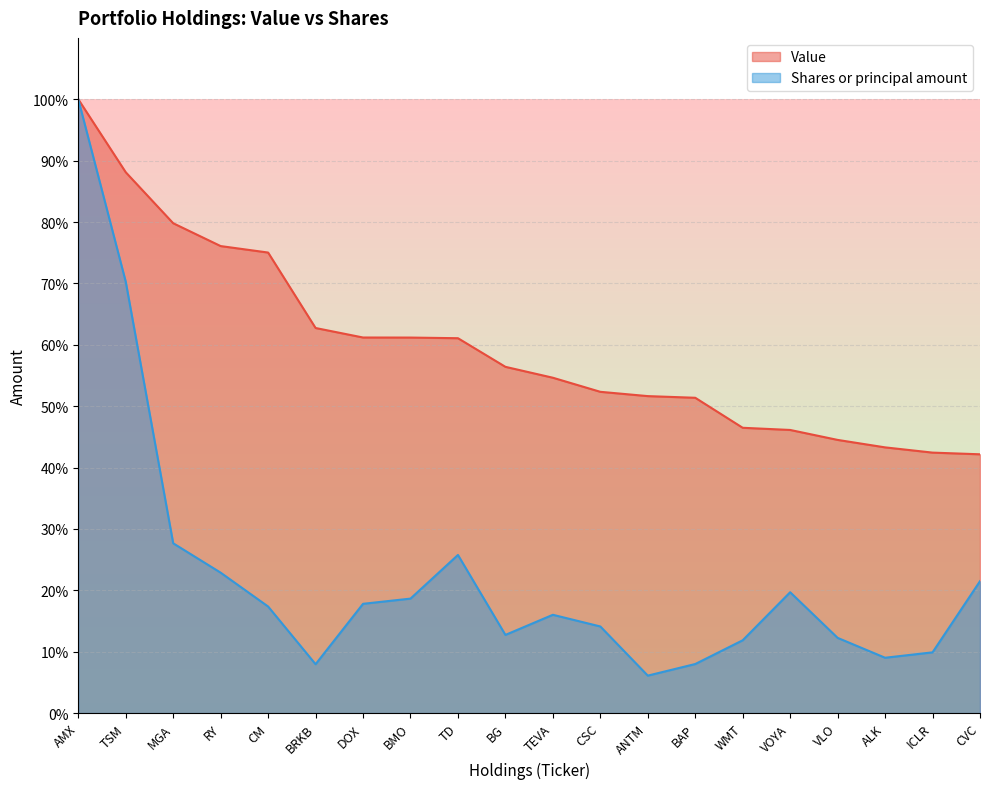

Rank the series by their average value, from highest to lowest.

Value, Shares or principal amount